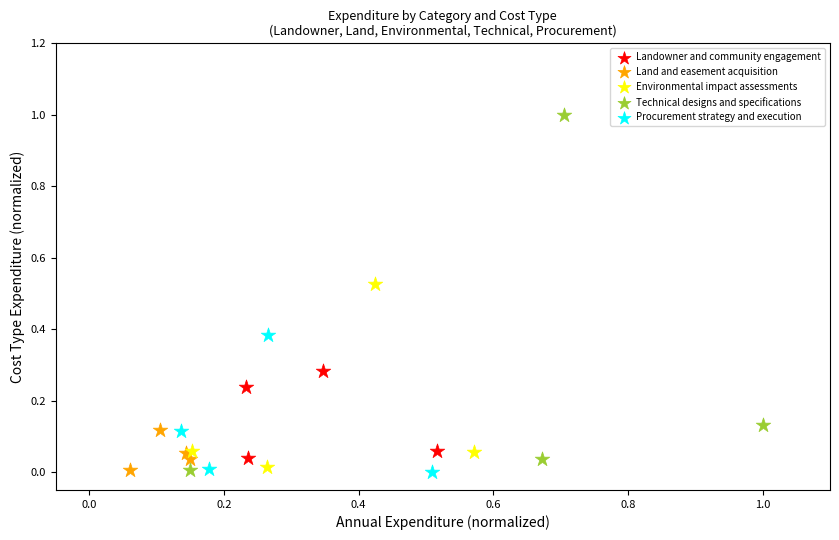

Which series has the largest Y range (max minus min)?

Technical designs and specifications